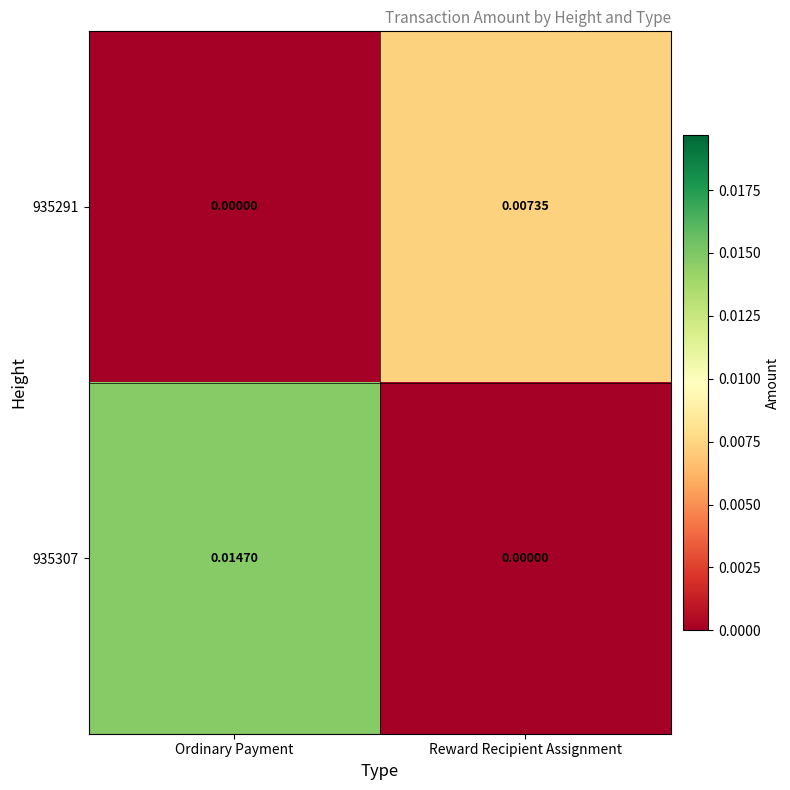

At Reward Recipient Assignment, list the series in order from smallest to largest.

935307, 935291